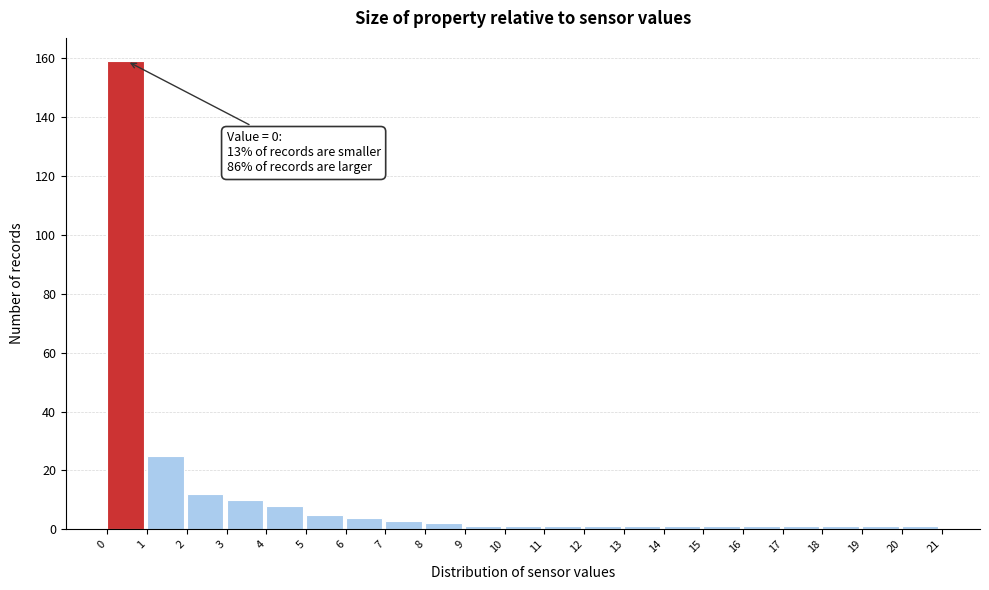

Over which range of the x-axis is the bar tallest?

0 to 1